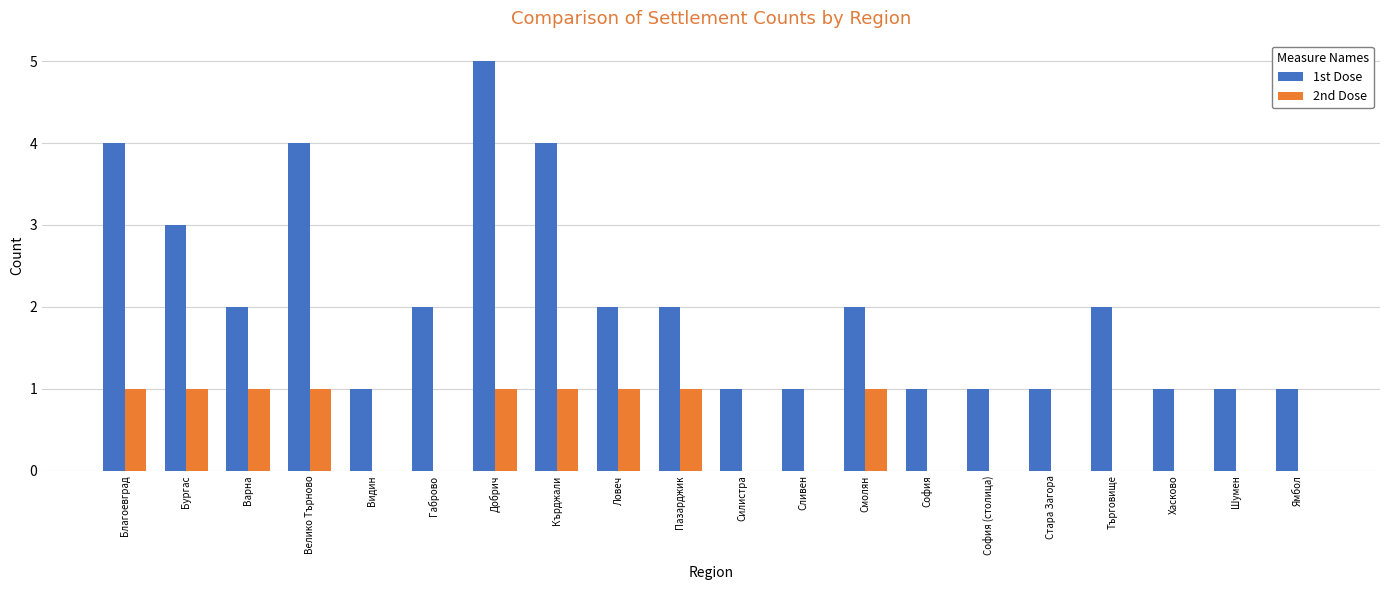

Which category has the highest value across all series?

Добрич